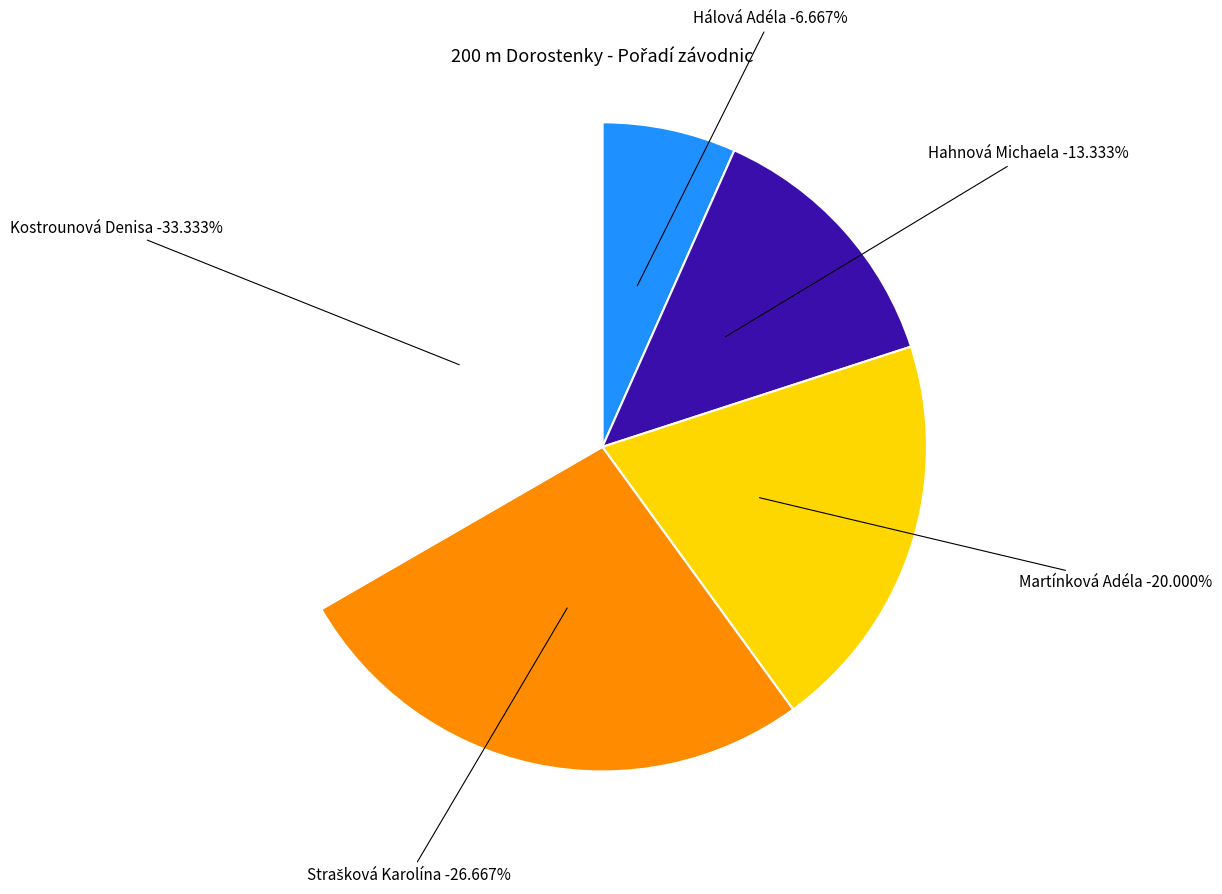

How many slices are in this pie chart?

5